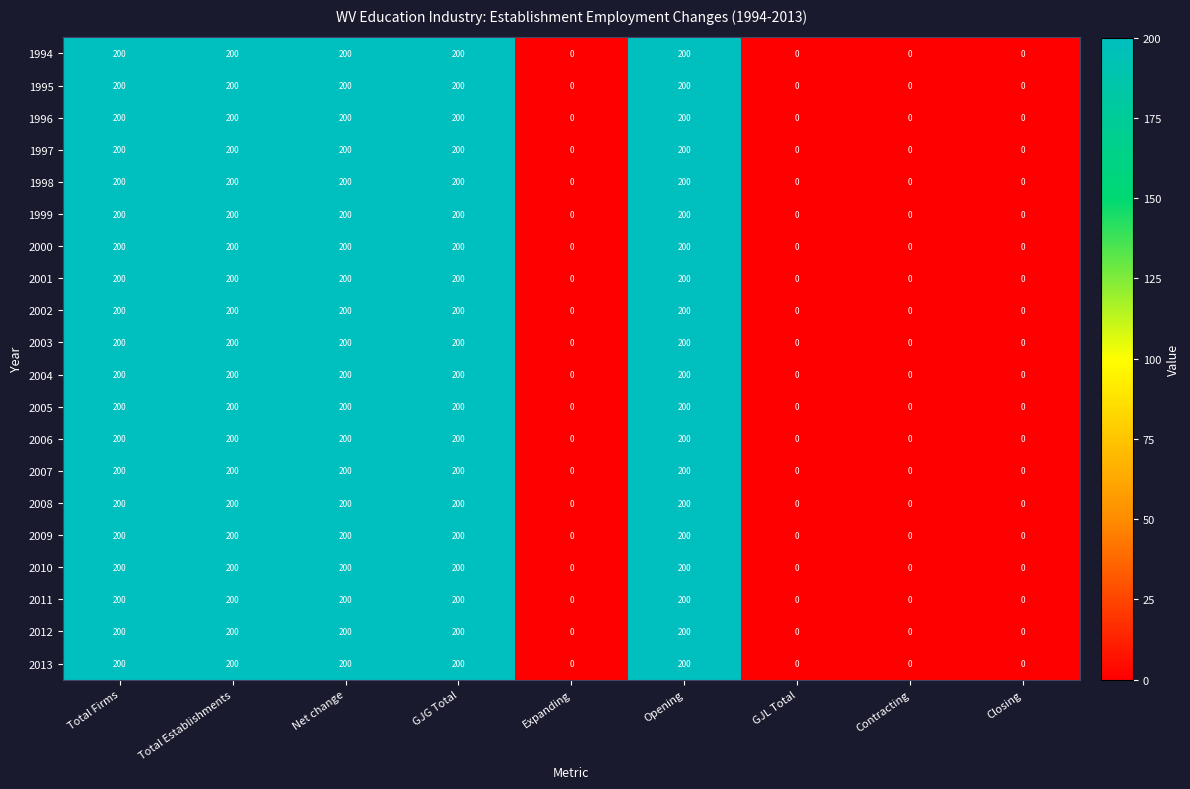

What is the sum of the 1995 values at GJG Total and Opening?

400